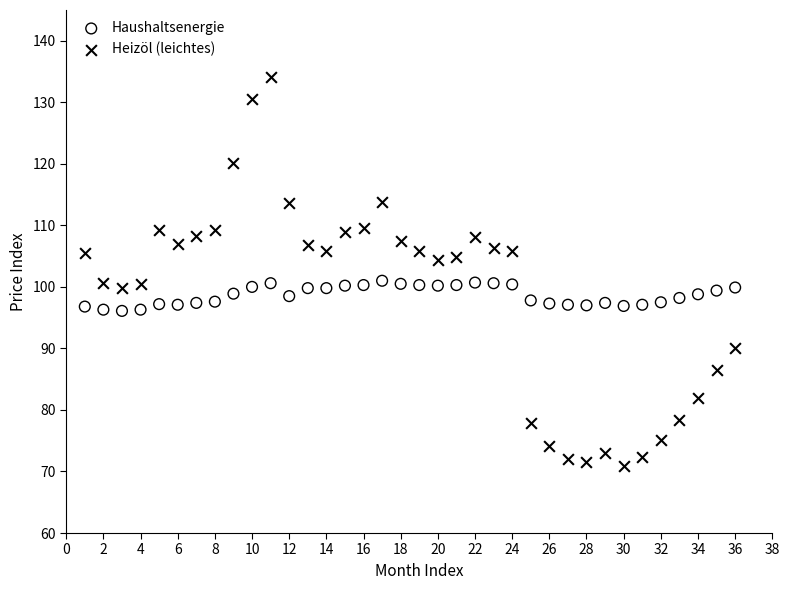

Which series has the largest Y range (max minus min)?

Heizöl (leichtes)